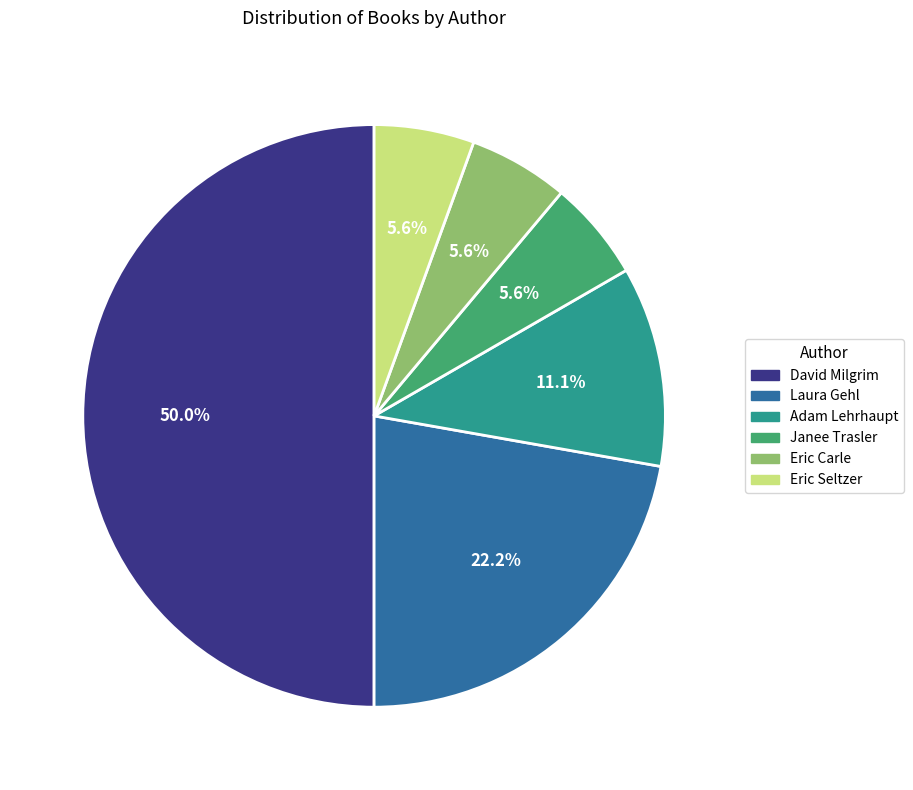

How many segments does this pie chart have?

6